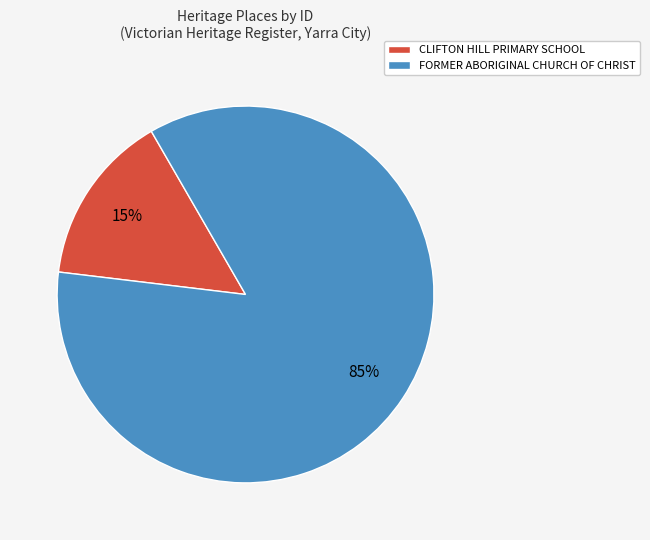

Is the sum of FORMER ABORIGINAL CHURCH OF CHRIST and CLIFTON HILL PRIMARY SCHOOL greater than half?

Yes